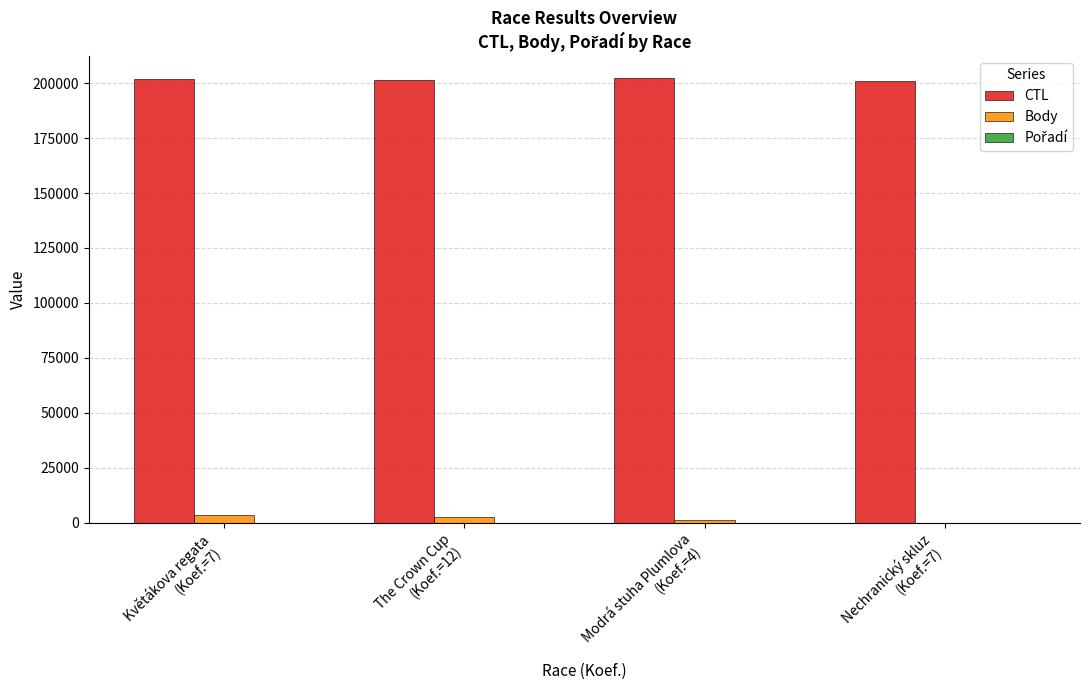

How many series are shown in this chart?

3